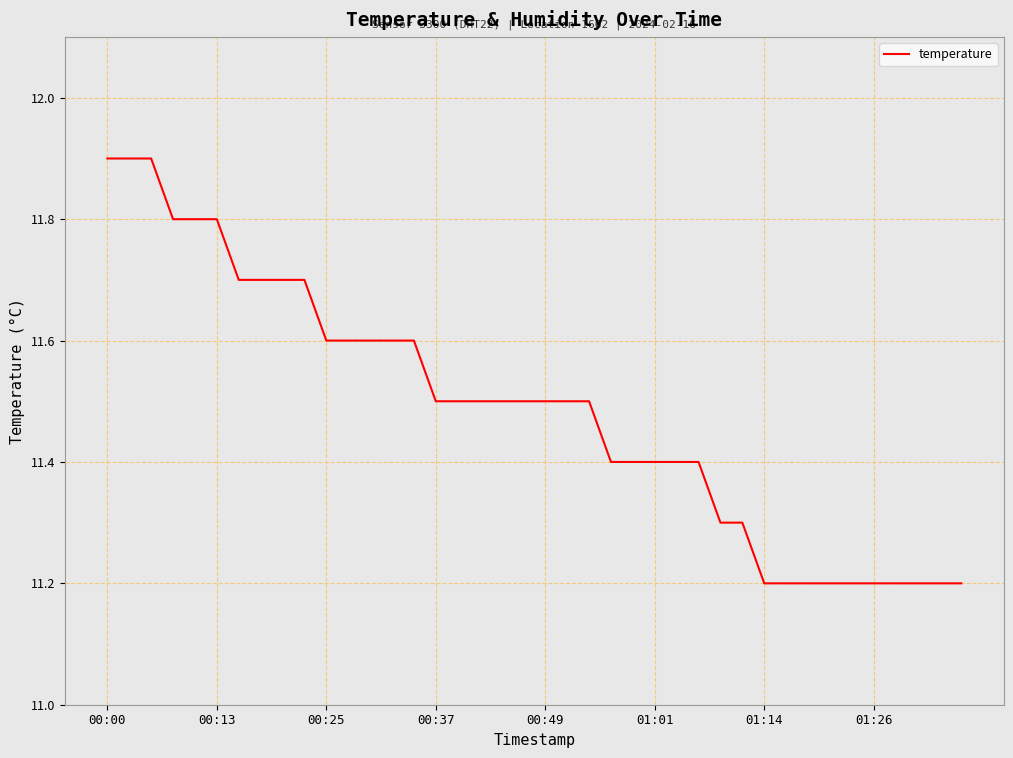

What is the smallest value displayed?

11.2